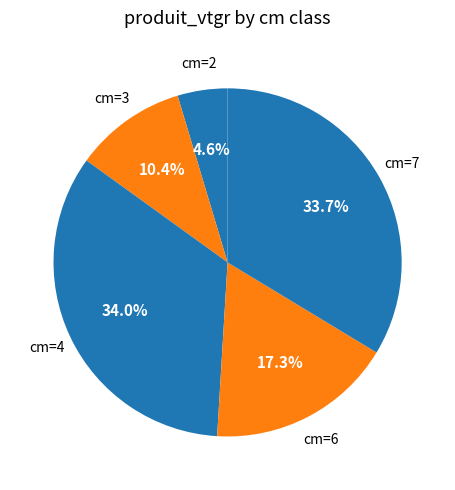

To the nearest percent, what is the average slice percentage?

20%